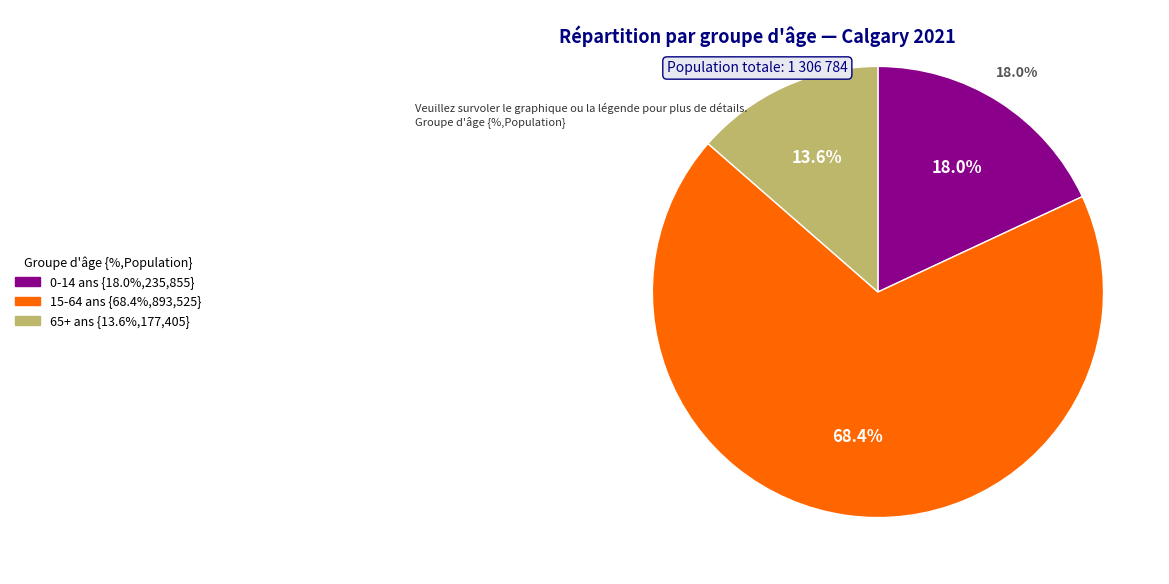

Which slice is the smallest?

65 ans et plus